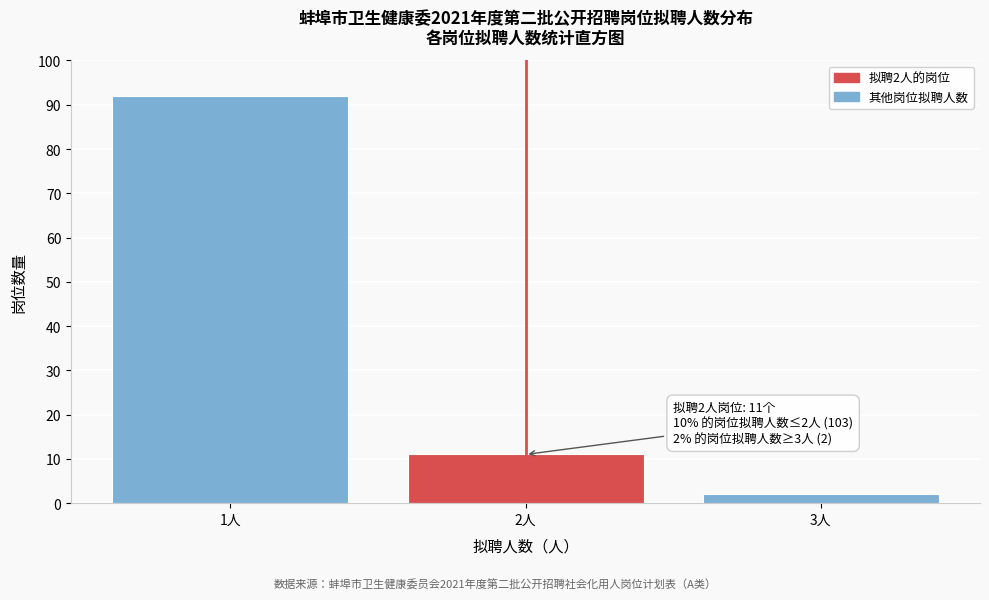

Reading left to right, extract all data points from this chart.

92	11	2